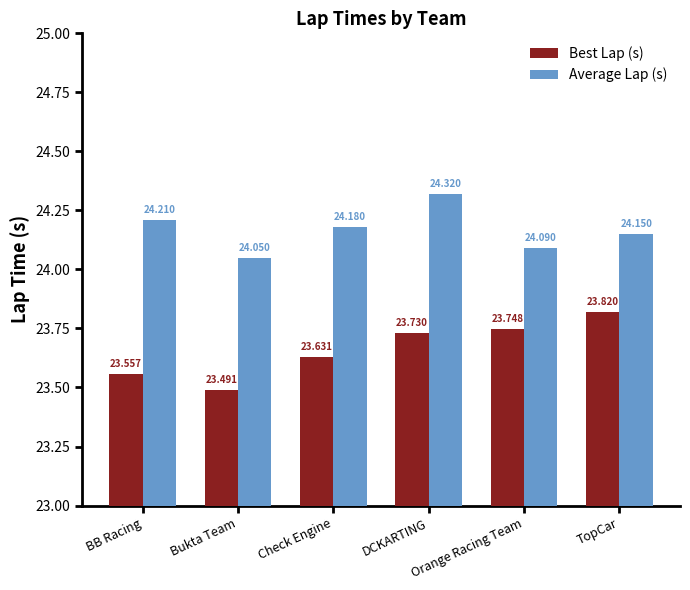

Which series has the widest spread of values?

Best Lap (s)